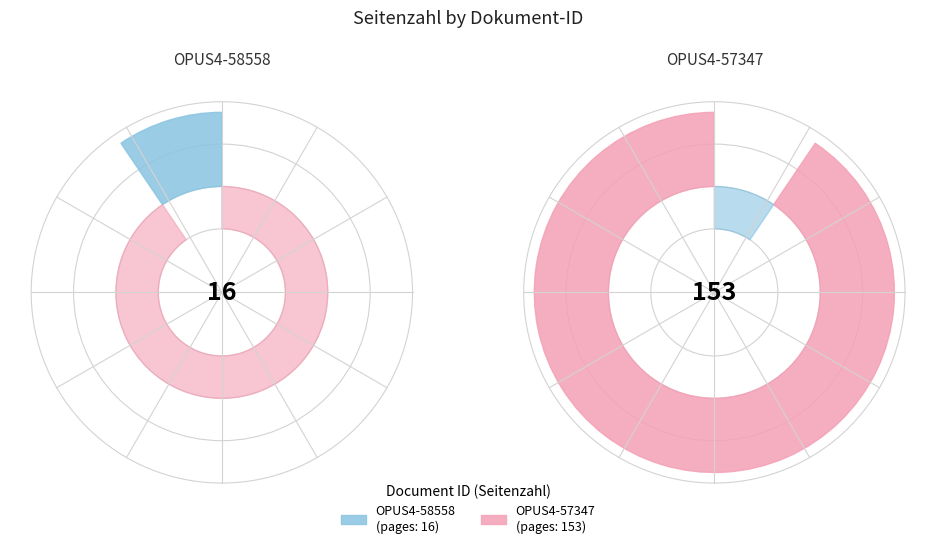

True or false: OPUS4-57347 accounts for 84% of the total.

False